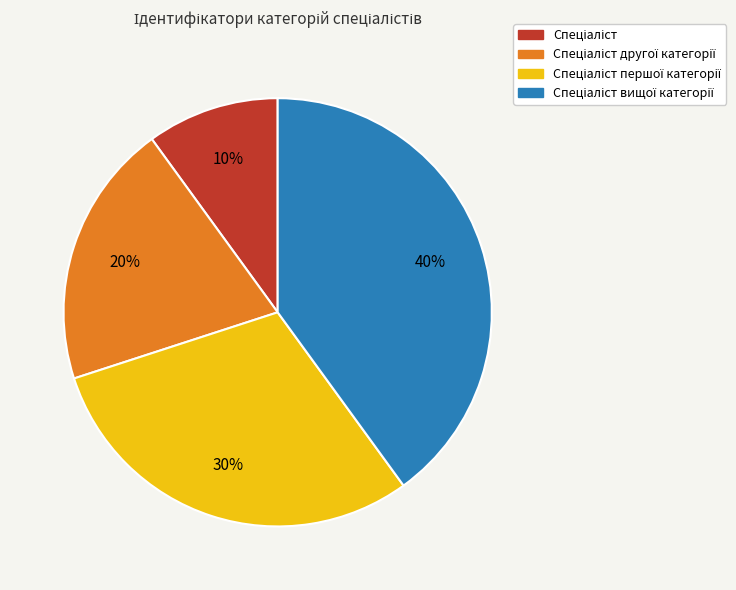

To the nearest percent, what is the difference between the largest and smallest slice percentages?

30%